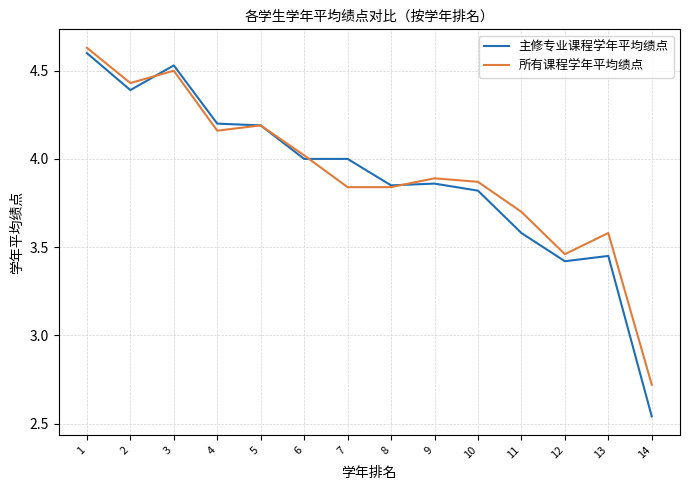

Where is the first local maximum for 所有课程学年平均绩点?

3